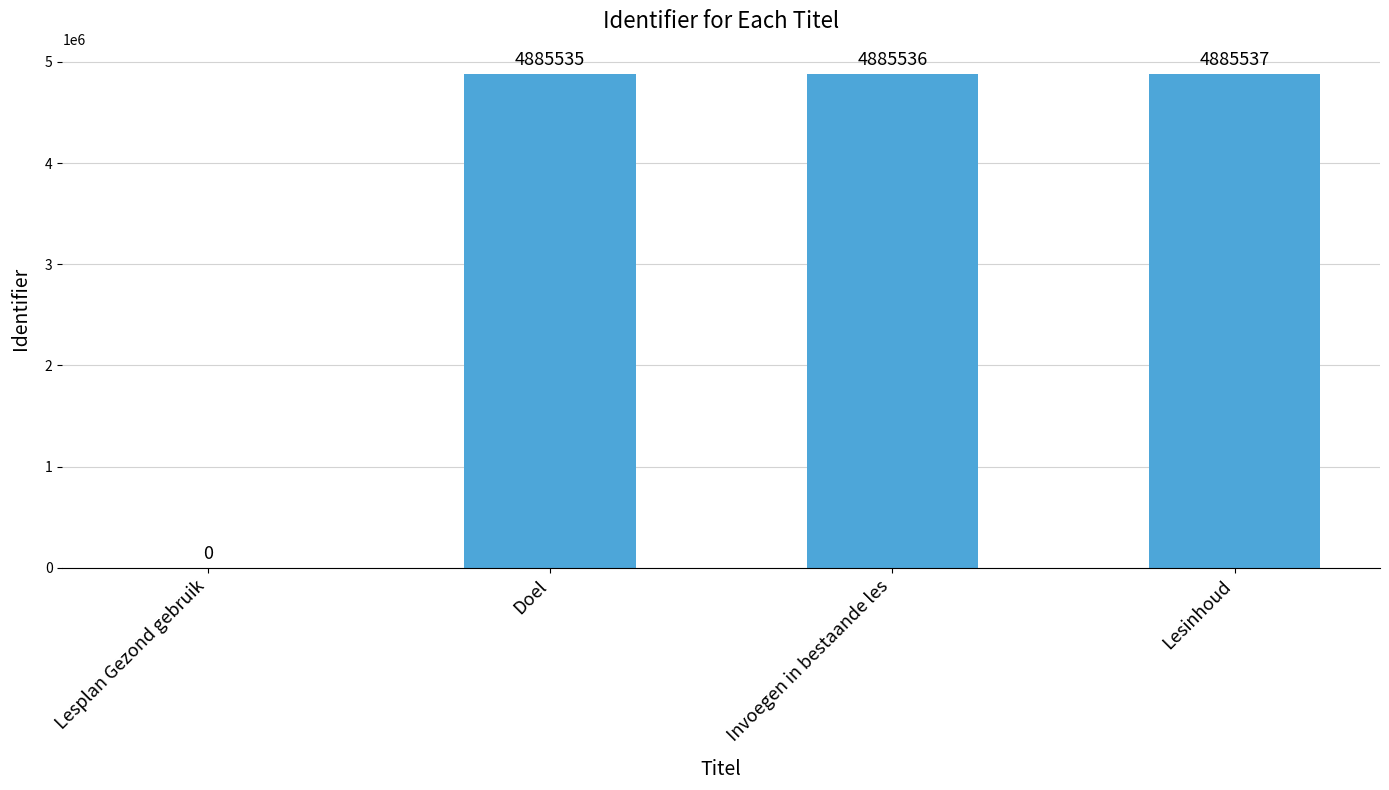

Read the value at Invoegen in bestaande les.

4885536